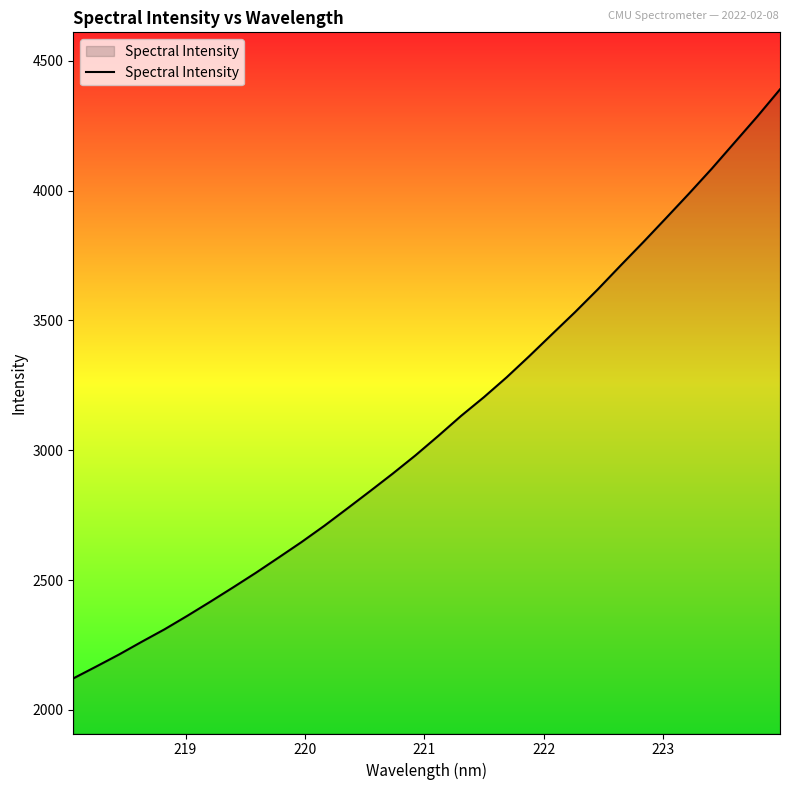

What is the smallest value displayed?

2121.2